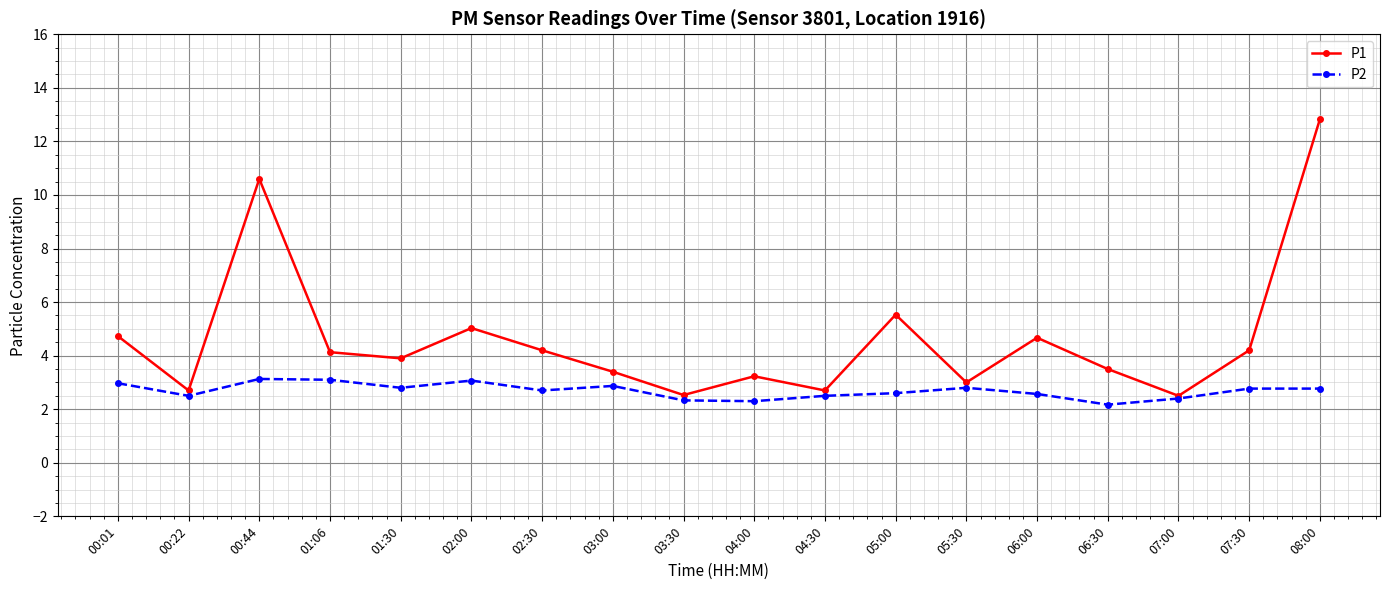

True or false: P2 has more than 2 points higher than both neighbors.

True